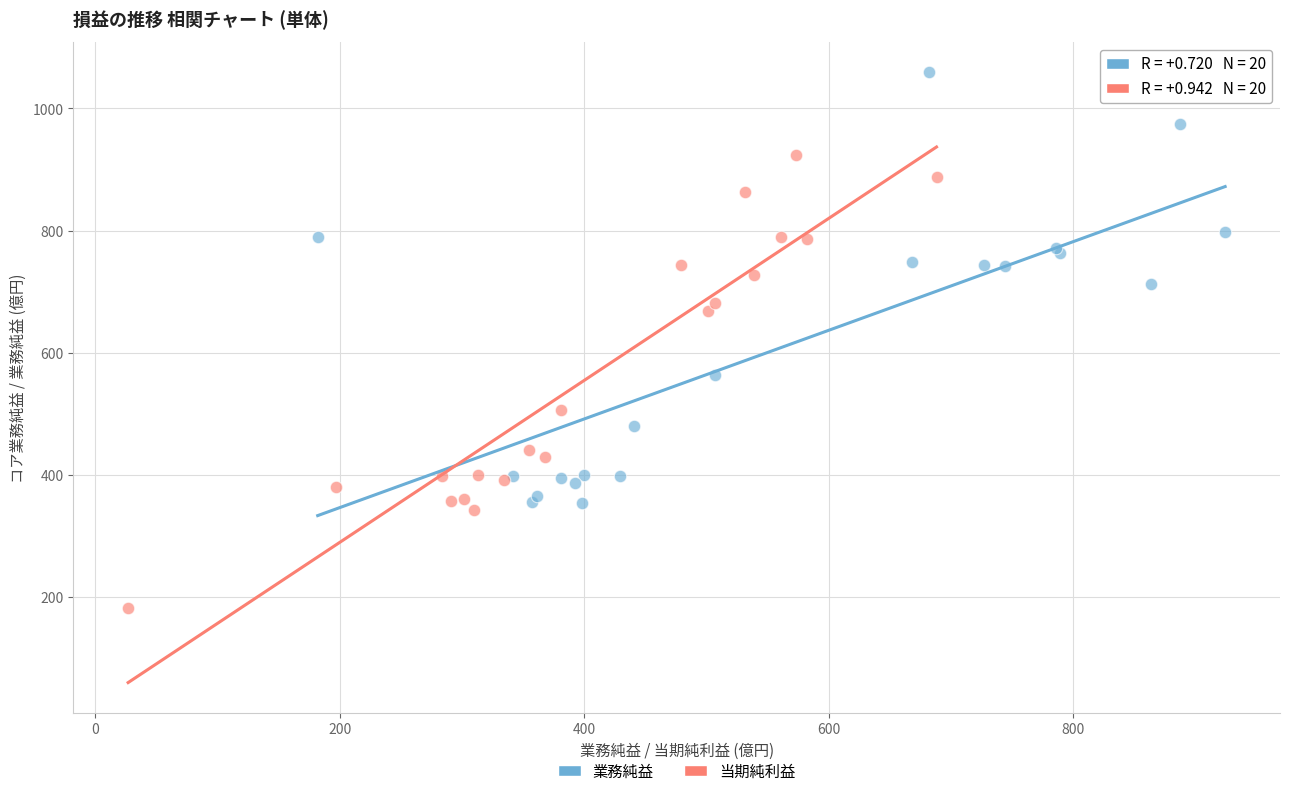

What are all the series names shown in the legend?

業務純益, 当期純利益